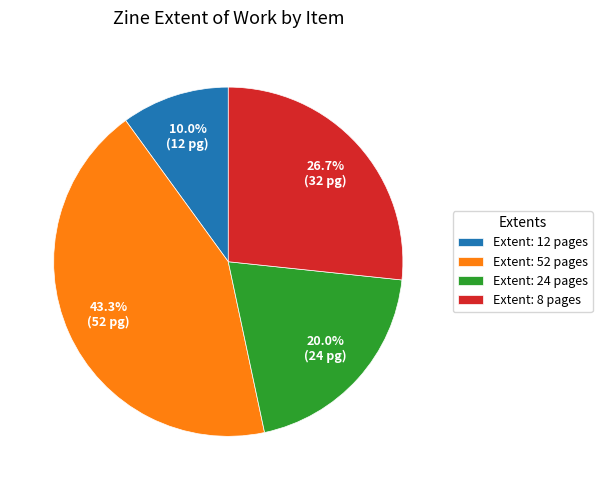

Is there any slice that represents more than half of the pie?

No